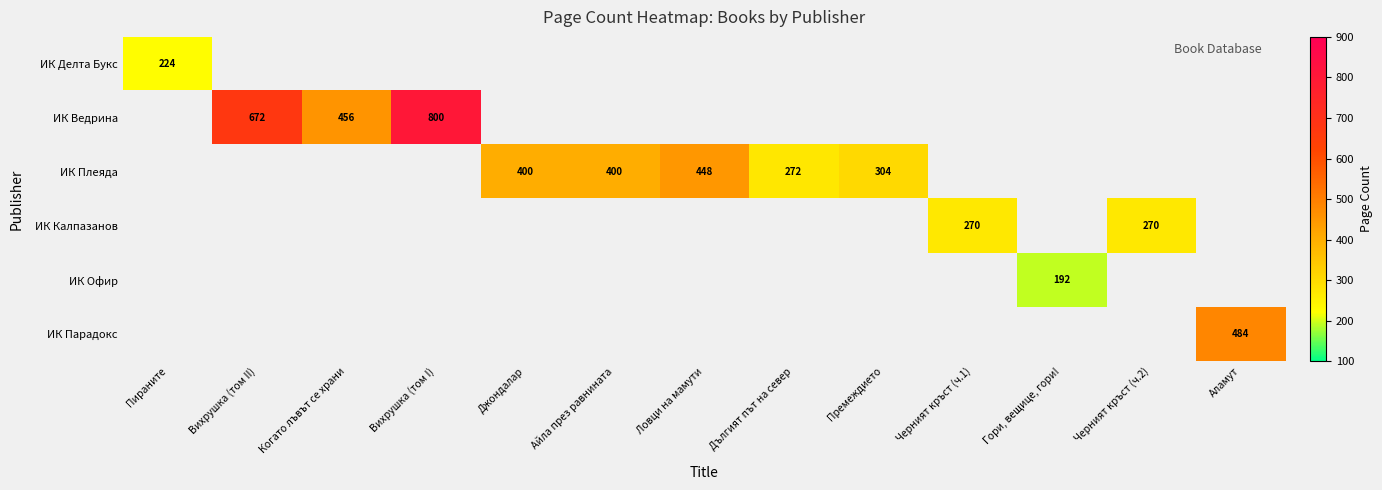

What is the maximum value shown in the chart?

800.0